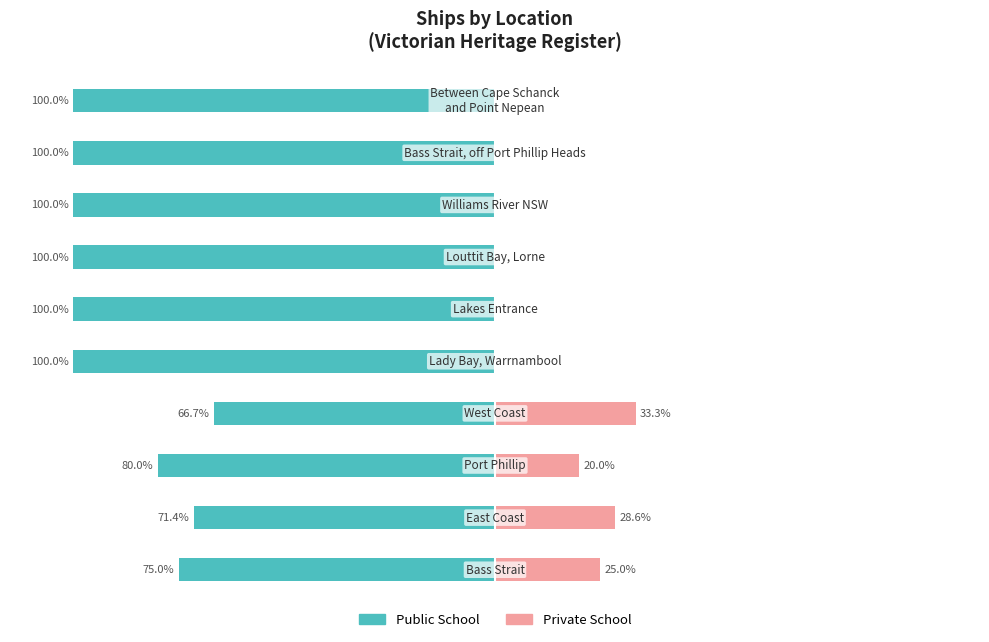

How many categories are shown in the chart?

10